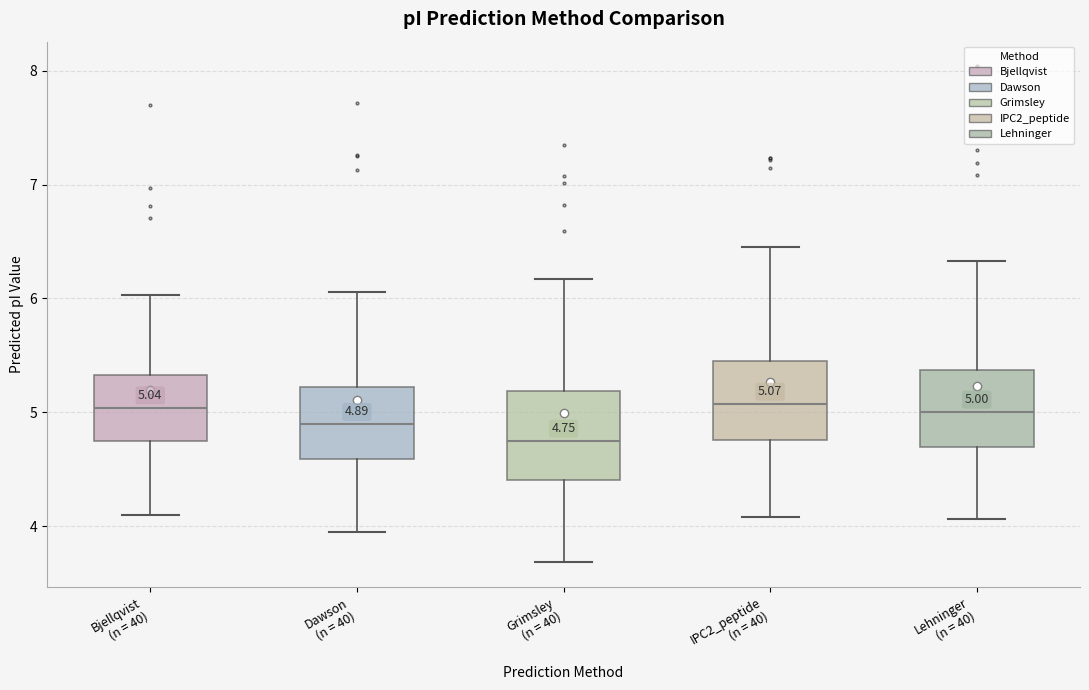

Which box has the lowest median line?

Grimsley (n = 40)